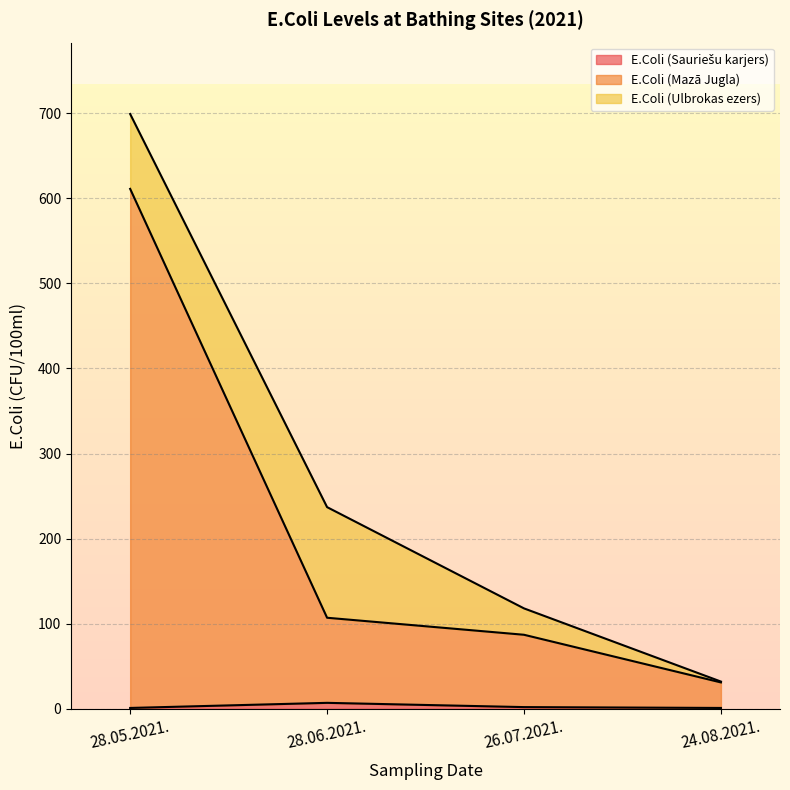

Between 28.05.2021. and 26.07.2021., which series saw the biggest shift?

E.Coli (Mazā Jugla)